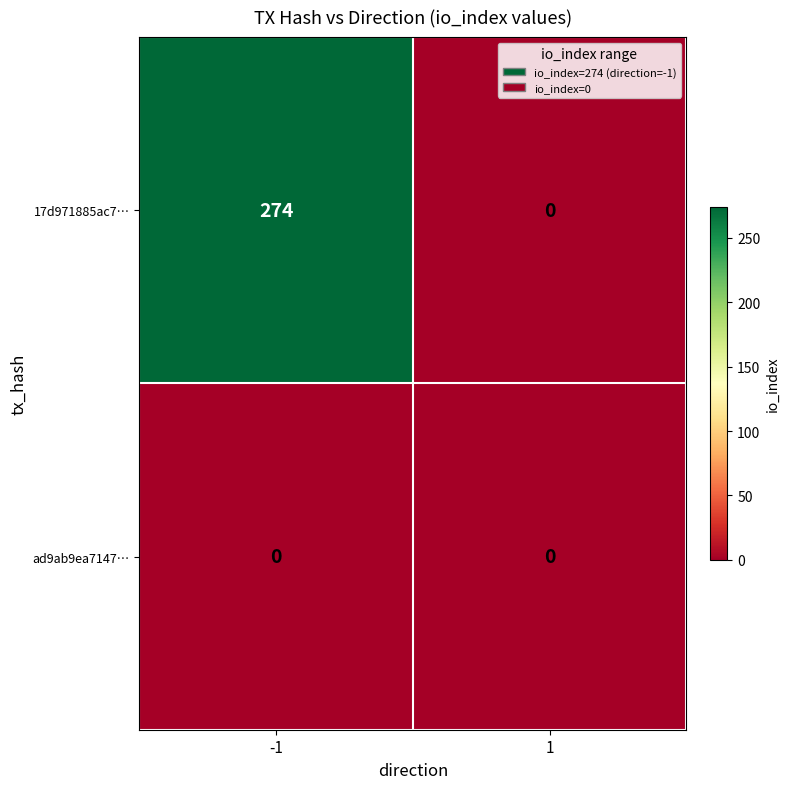

Reading right to left, transcribe all the data shown in this chart.

17d971885ac7…: 0	274
ad9ab9ea7147…: 0	0